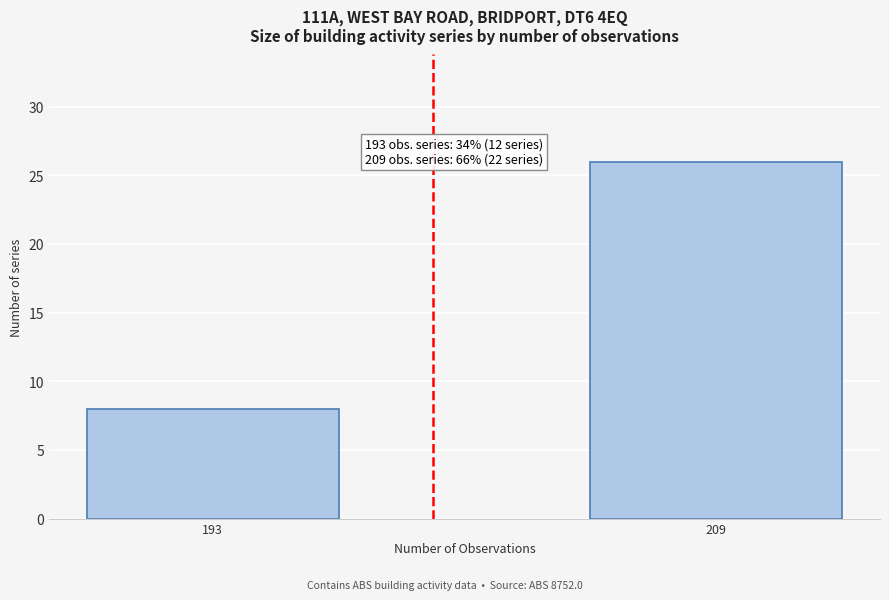

Reading left to right, what are all the values shown in this chart?

8	26